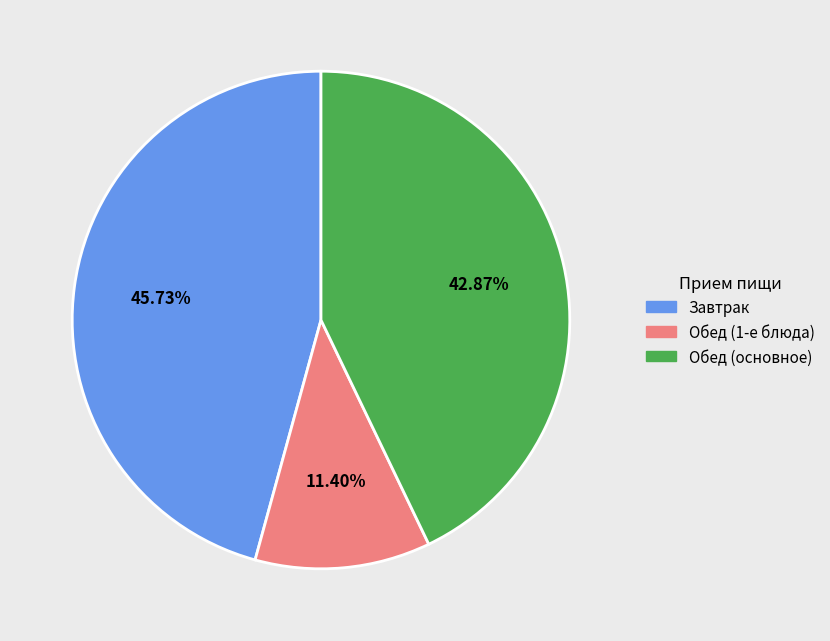

To the nearest percent, what is the average slice percentage?

33%